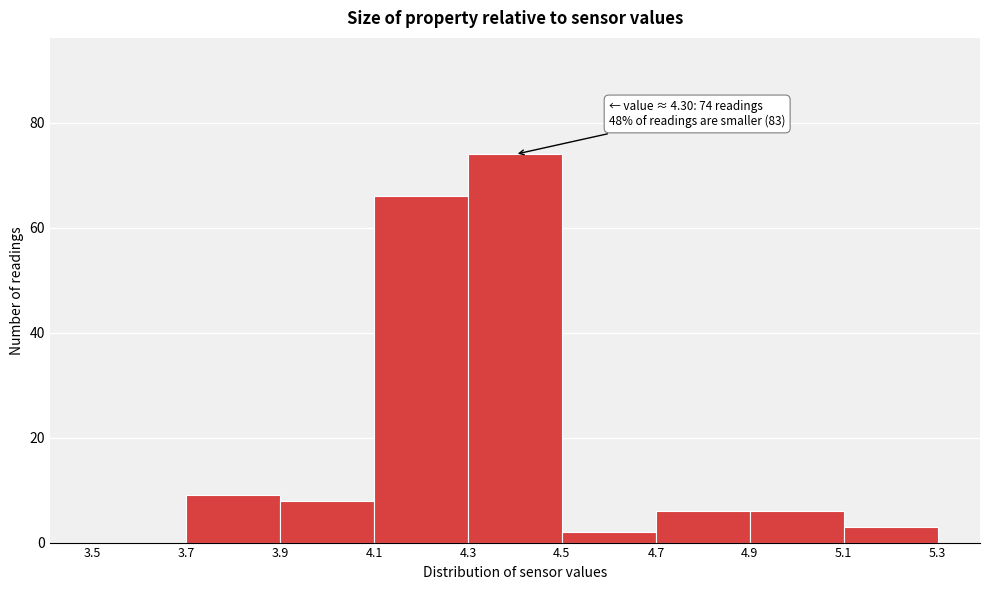

Which range on the x-axis has the tallest bar?

4.3 to 4.5